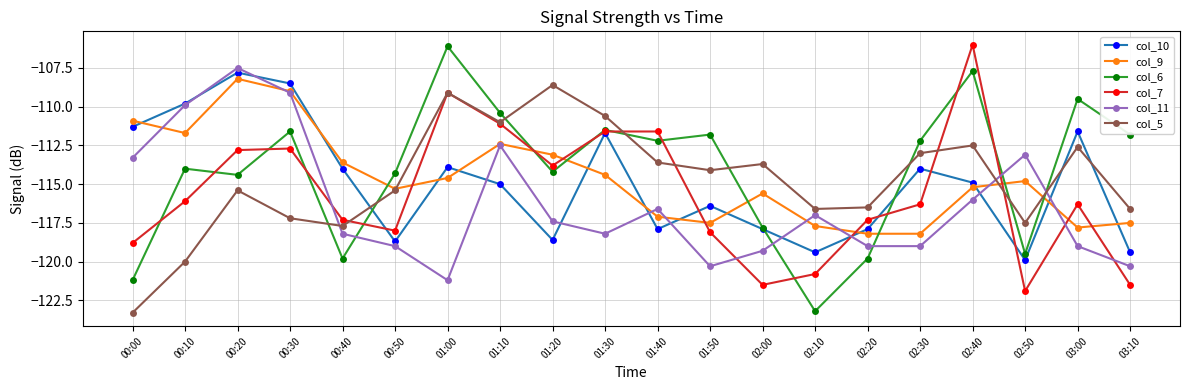

Which category has the highest value in the col_5 series?

01:20